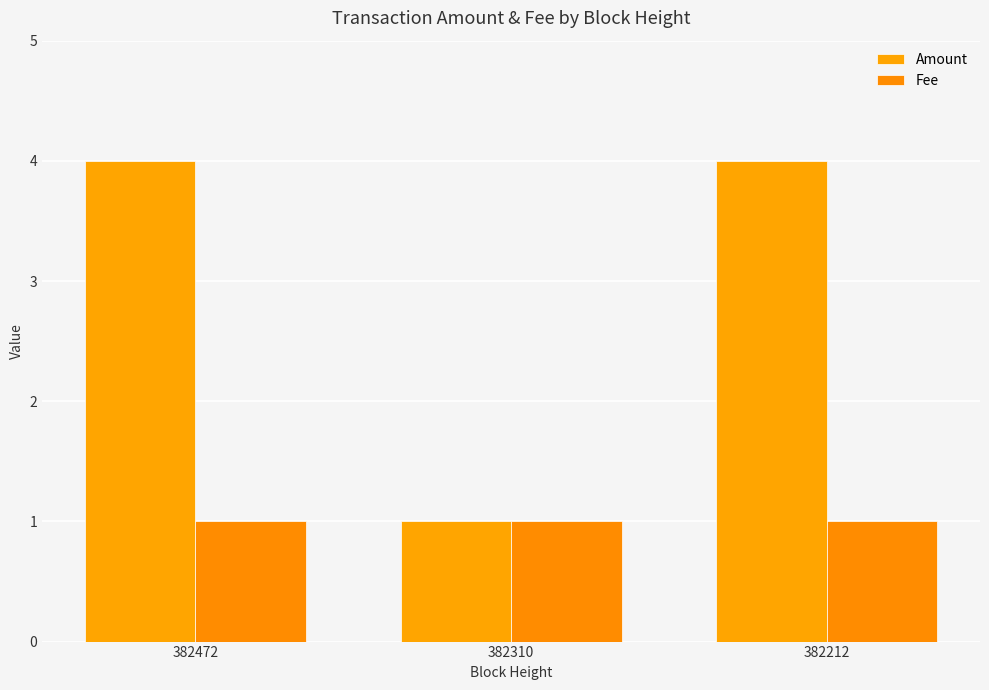

The Fee series shows 1 at 382310. True or false?

True